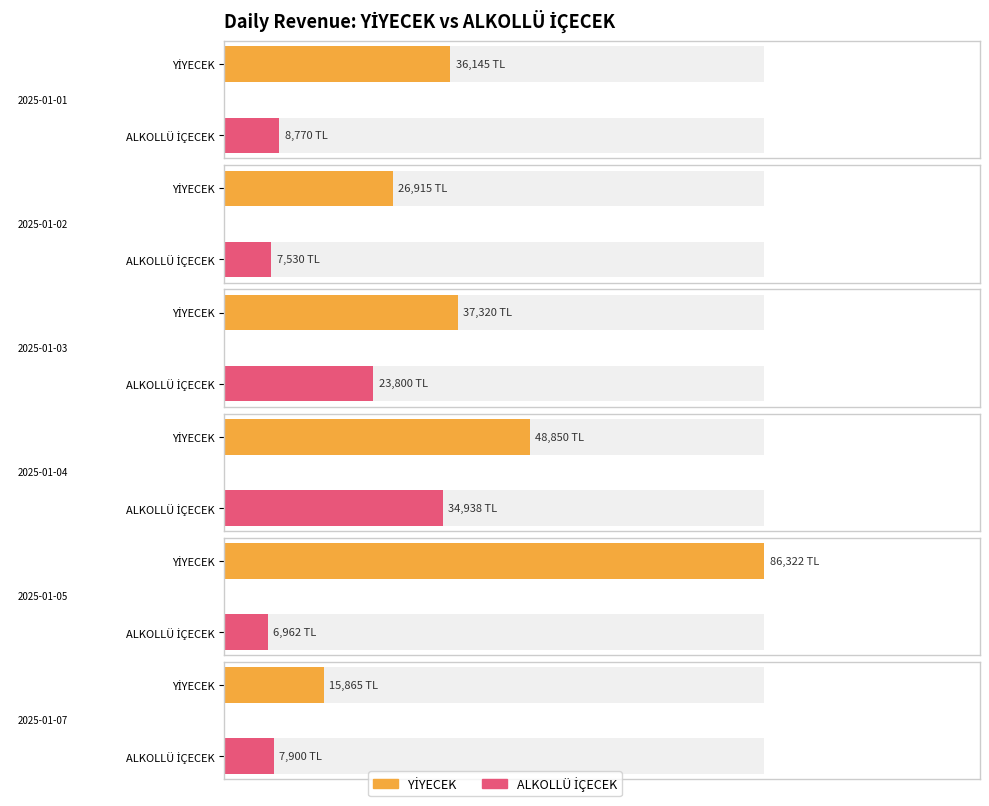

Which has a higher value, 2025-01-07 or 2025-01-03?

2025-01-03